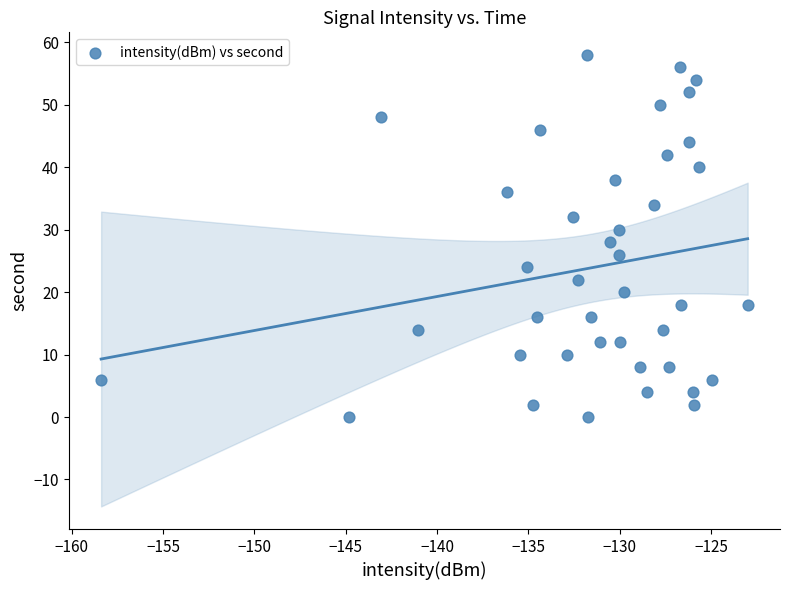

What is the range of Y values (max minus min)?

58